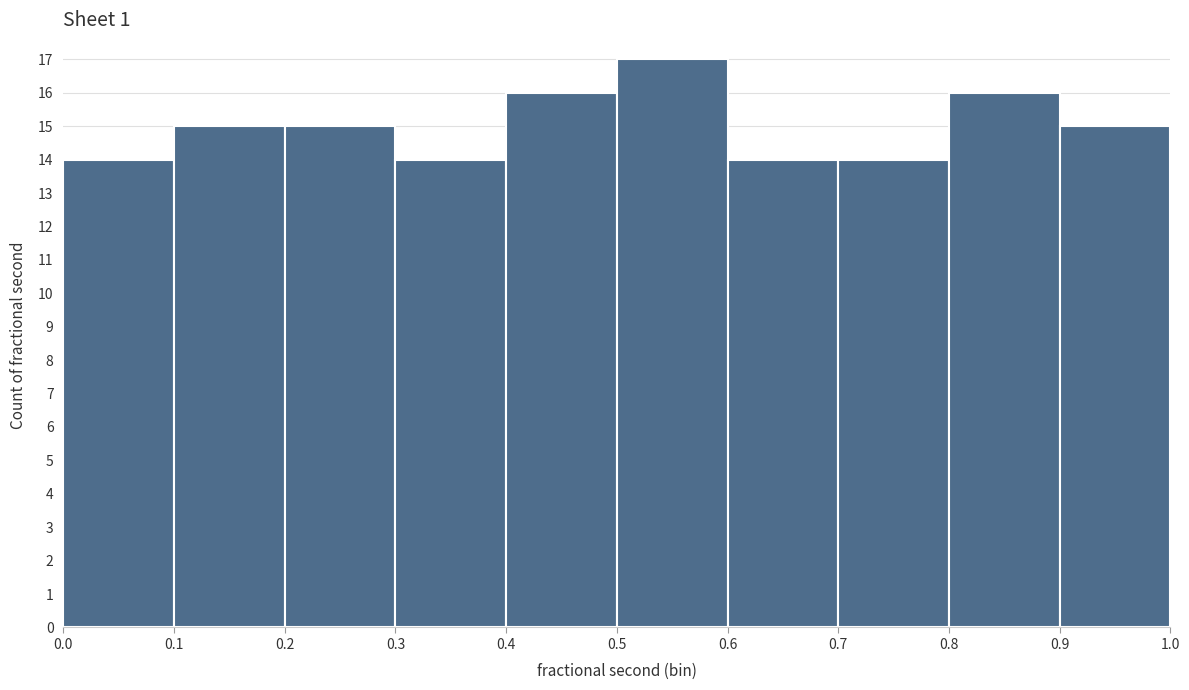

Which range on the x-axis has the tallest bar?

0.5 to 0.6